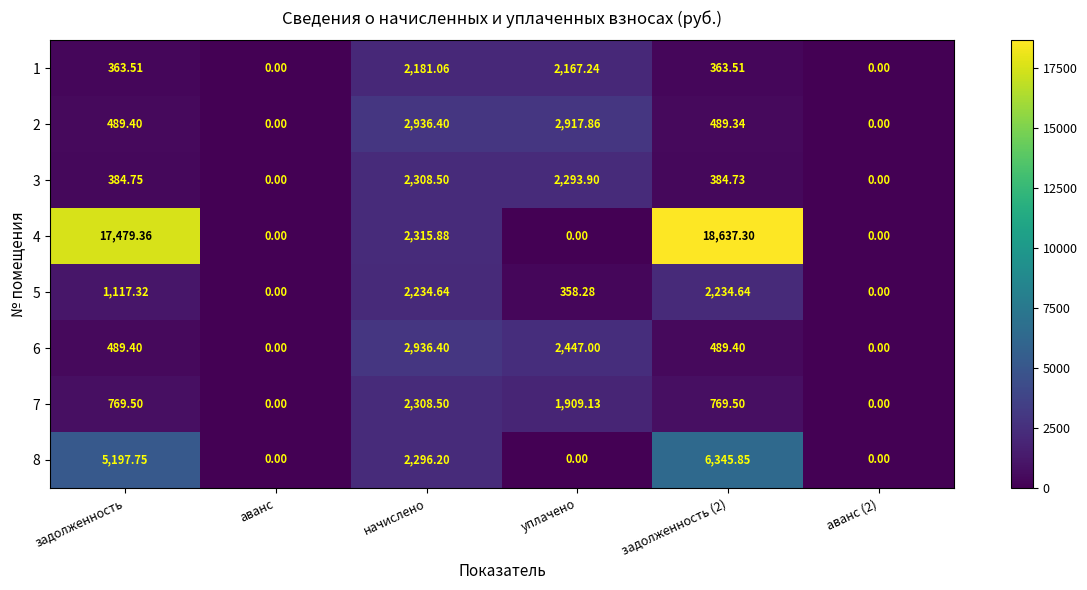

At which category is the sum across all series the highest?

задолженность (2)